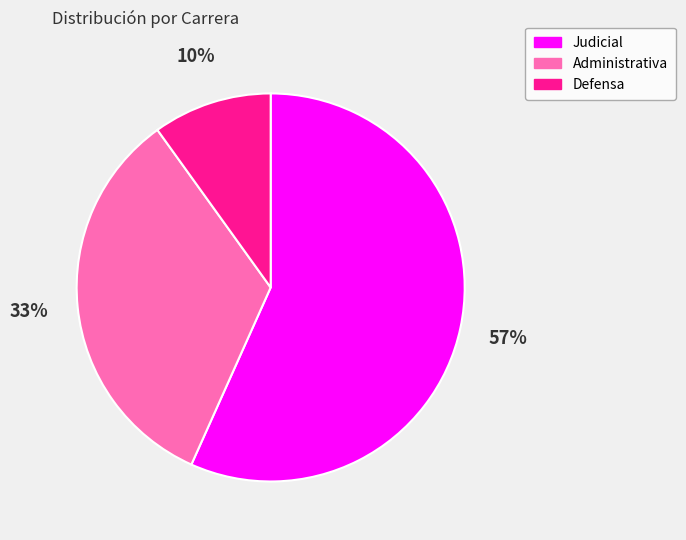

To the nearest percent, what is the difference between the largest and smallest slice percentages?

47%